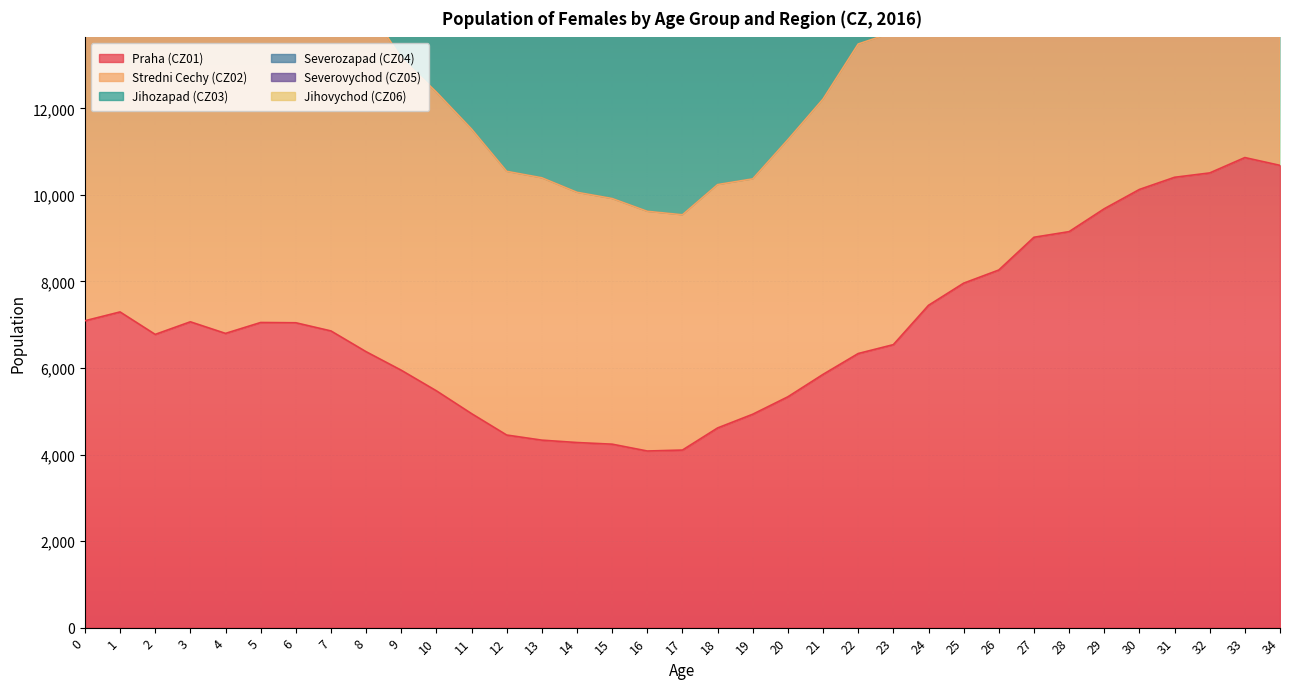

What is the value of the Jihozapad (CZ03) point at the 13th from the left?

35128